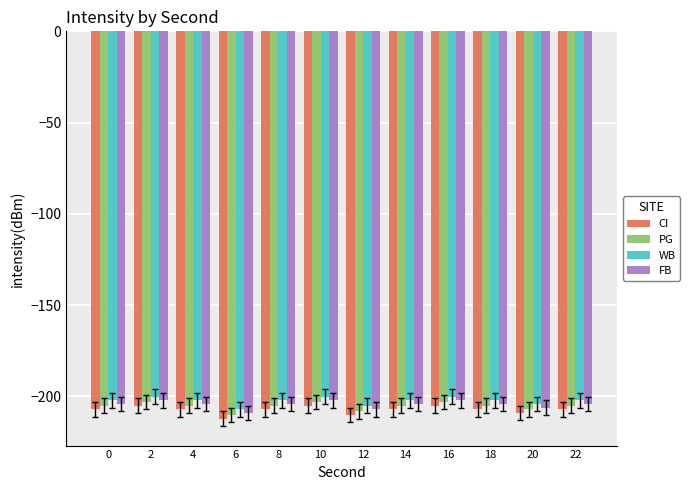

What is the value of the CI bar at the 10th from the left?

-207.2